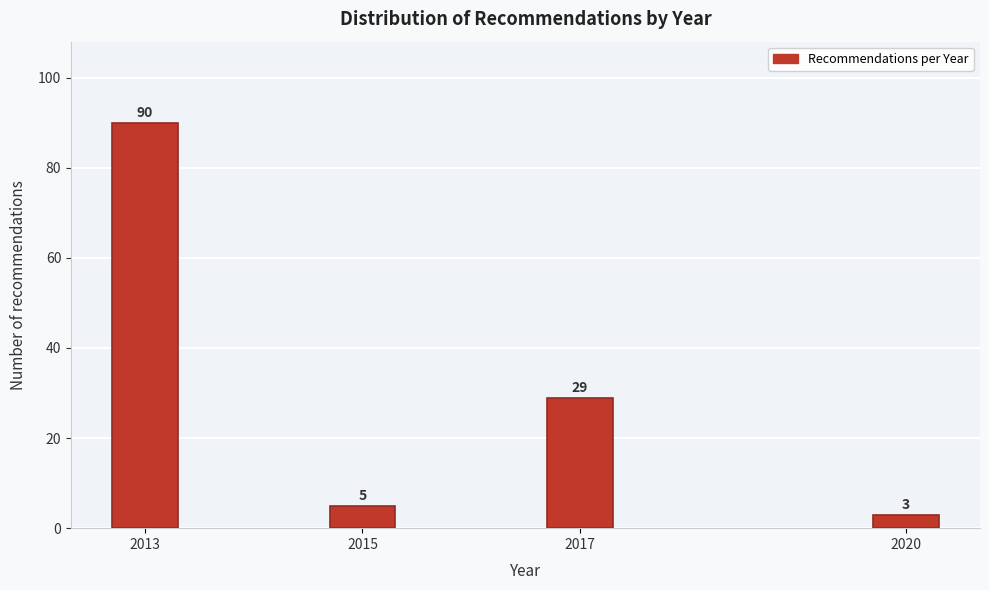

Reading left to right, transcribe all the data shown in this chart.

2013=90	2015=5	2017=29	2020=3